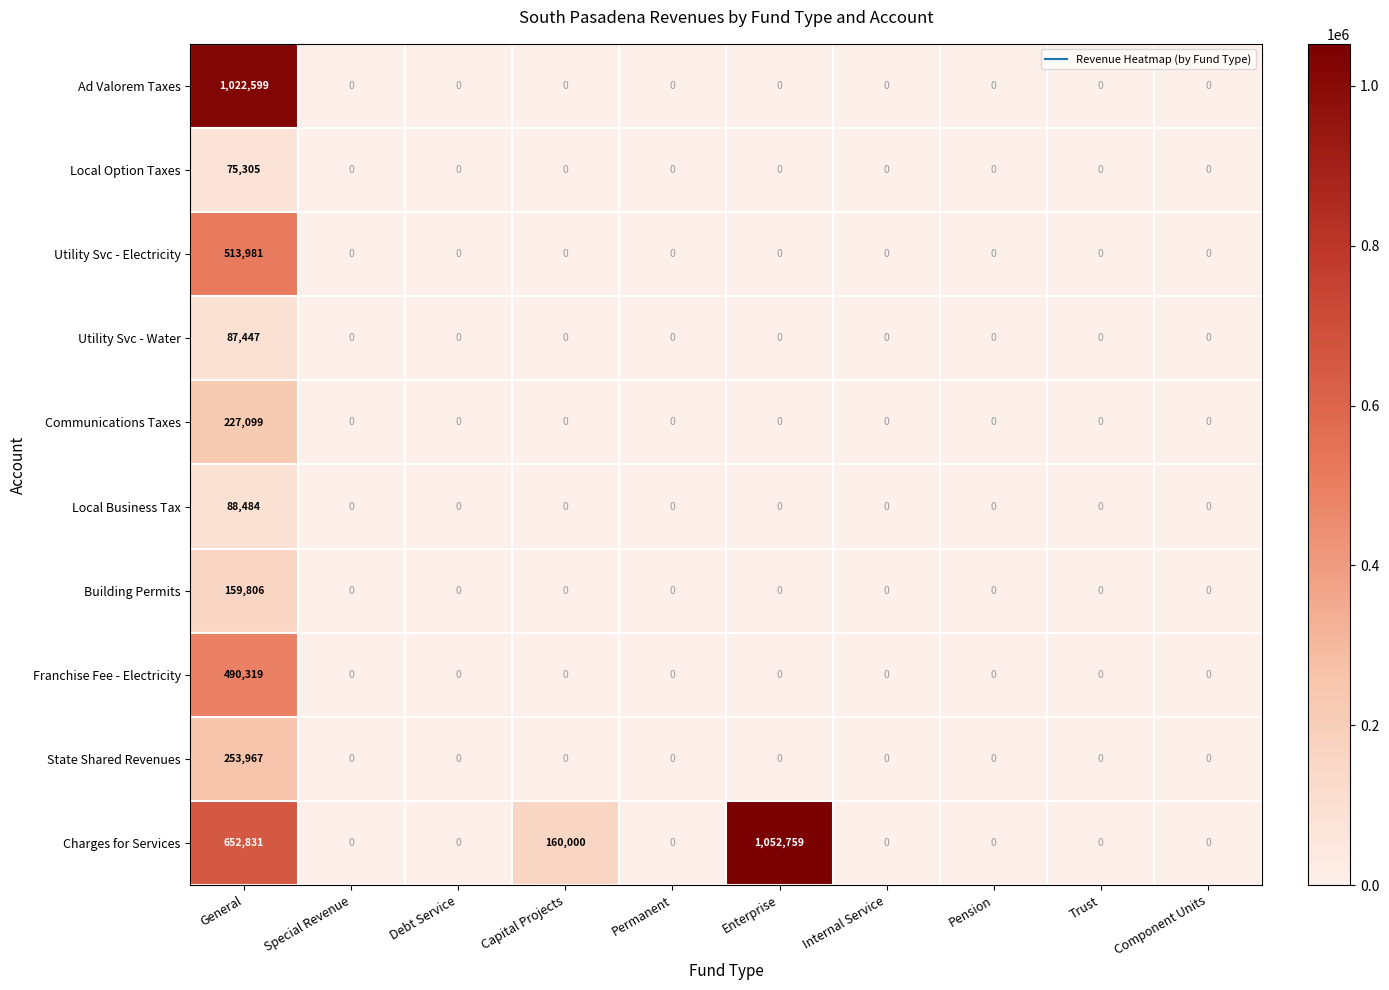

Count the number of data series in this chart.

10